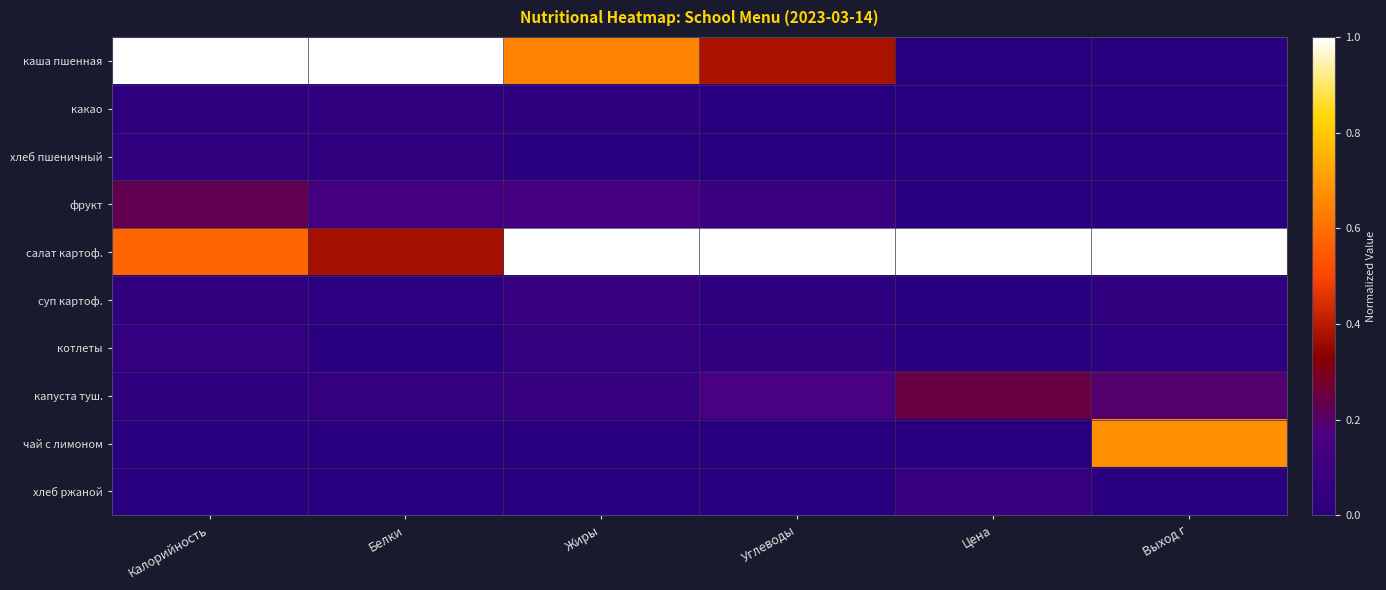

Reading right to left, what are all the values shown in this chart?

каша пшенная: Выход г=0.0	Цена=0.0	Углеводы=0.4	Жиры=0.6	Белки=1.0	Калорийность=1.0
какао: Выход г=0.0	Цена=0.0	Углеводы=0.0	Жиры=0.0	Белки=0.0	Калорийность=0.0
хлеб пшеничный: Выход г=0.0	Цена=0.0	Углеводы=0.0	Жиры=0.0	Белки=0.0	Калорийность=0.0
фрукт: Выход г=0.0	Цена=0.0	Углеводы=0.1	Жиры=0.1	Белки=0.1	Калорийность=0.2
салат картоф.: Выход г=1.0	Цена=1.0	Углеводы=1.0	Жиры=1.0	Белки=0.4	Калорийность=0.6
суп картоф.: Выход г=0.0	Цена=0.0	Углеводы=0.0	Жиры=0.1	Белки=0.0	Калорийность=0.0
котлеты: Выход г=0.0	Цена=0.0	Углеводы=0.0	Жиры=0.1	Белки=0.0	Калорийность=0.0
капуста туш.: Выход г=0.2	Цена=0.2	Углеводы=0.2	Жиры=0.1	Белки=0.1	Калорийность=0.0
чай с лимоном: Выход г=0.7	Цена=0.0	Углеводы=0.0	Жиры=0.0	Белки=0.0	Калорийность=0.0
хлеб ржаной: Выход г=0.0	Цена=0.1	Углеводы=0.0	Жиры=0.0	Белки=0.0	Калорийность=0.0